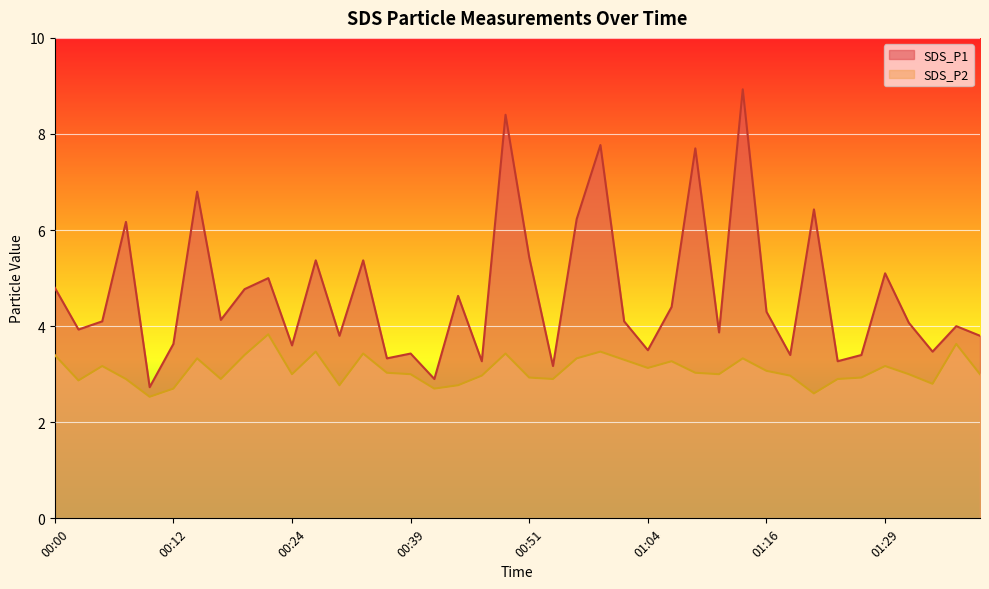

Which label corresponds to the largest value in the chart?

01:14